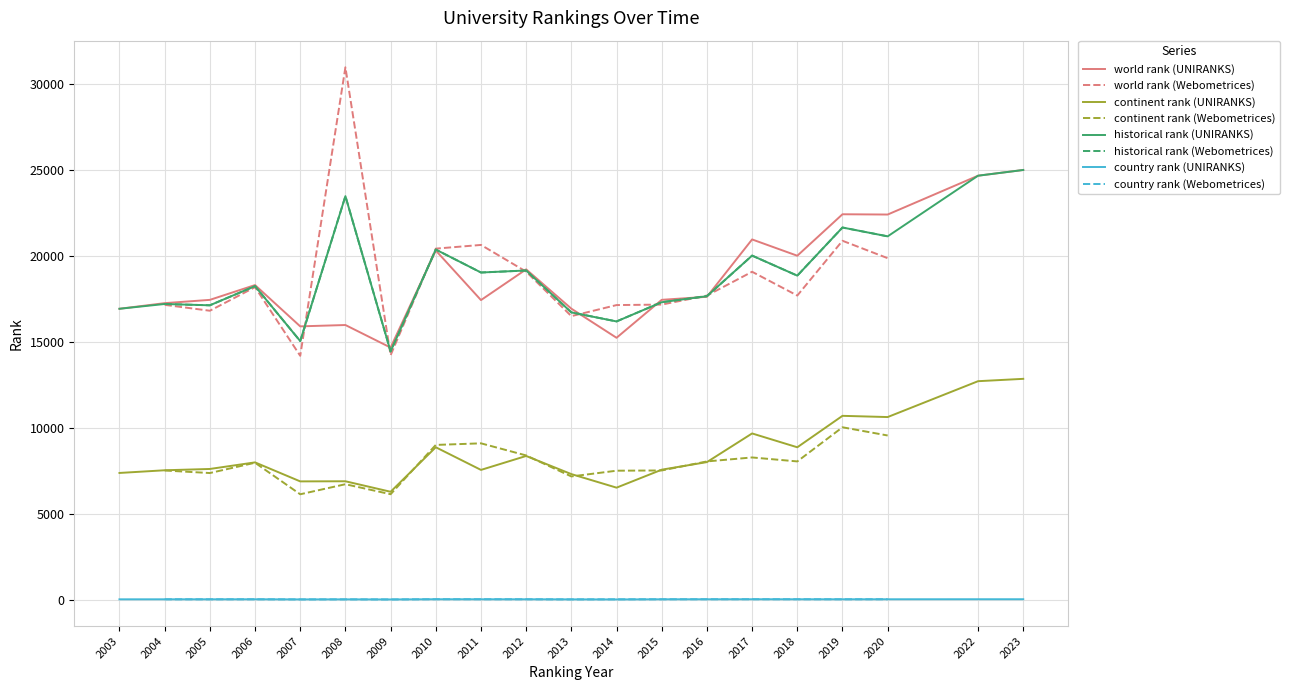

Where does the country rank series first go above 40?

7